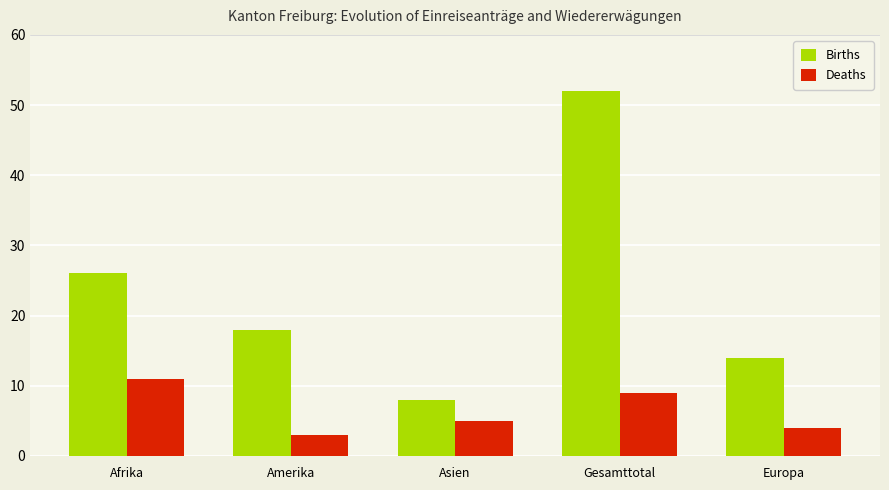

What is the value of the Births bar at the 4th from the left?

52